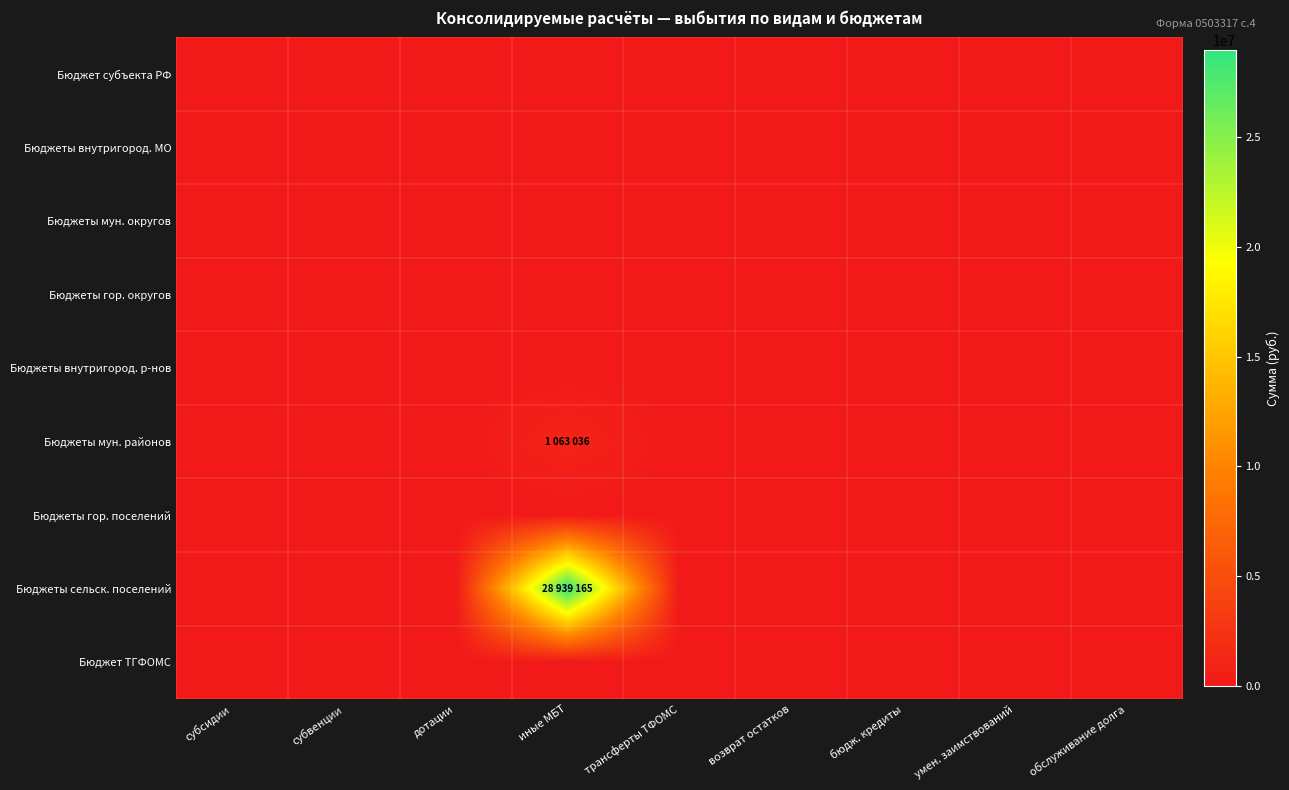

Between возврат остатков and бюдж. кредиты, which series saw the biggest shift?

Бюджет субъекта РФ